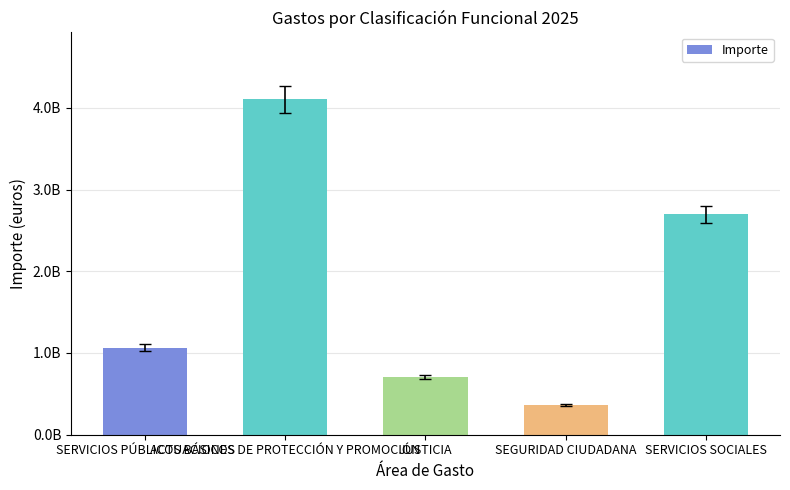

How many bars are there in total?

5